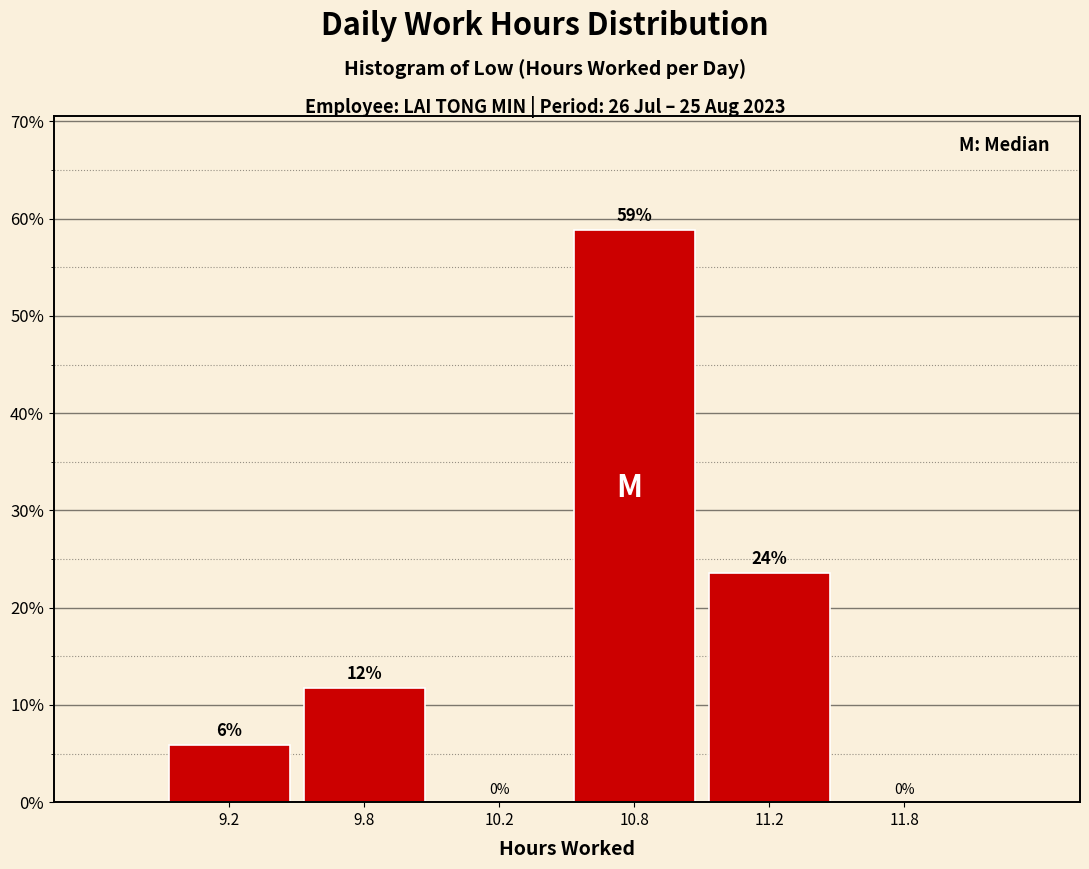

At which label is the value closest to 29?

11.2